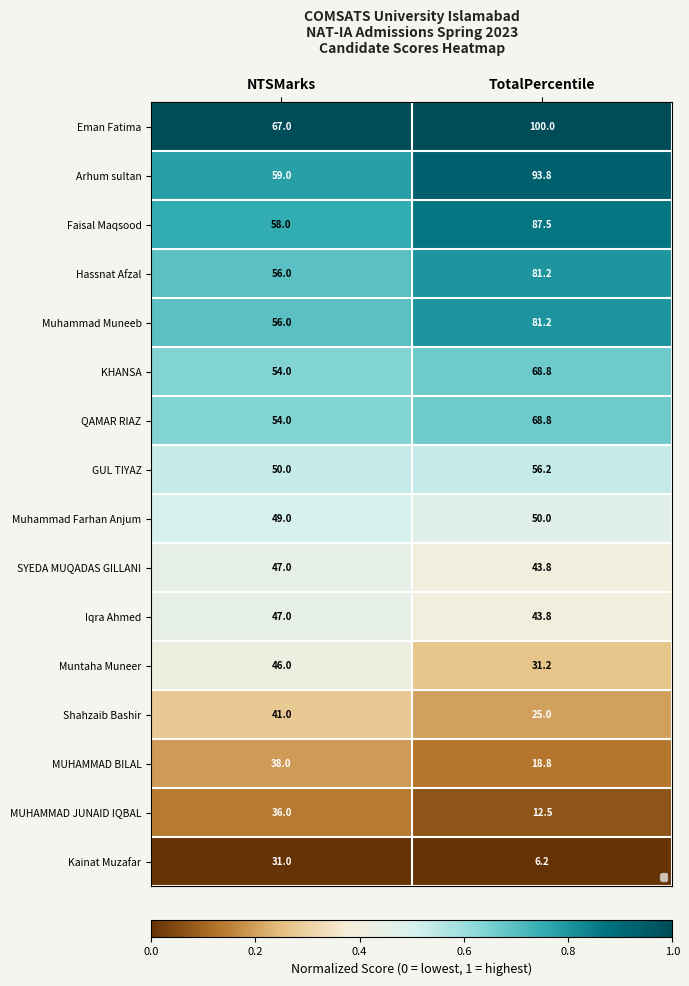

Between NTSMarks and TotalPercentile, which is larger?

NTSMarks